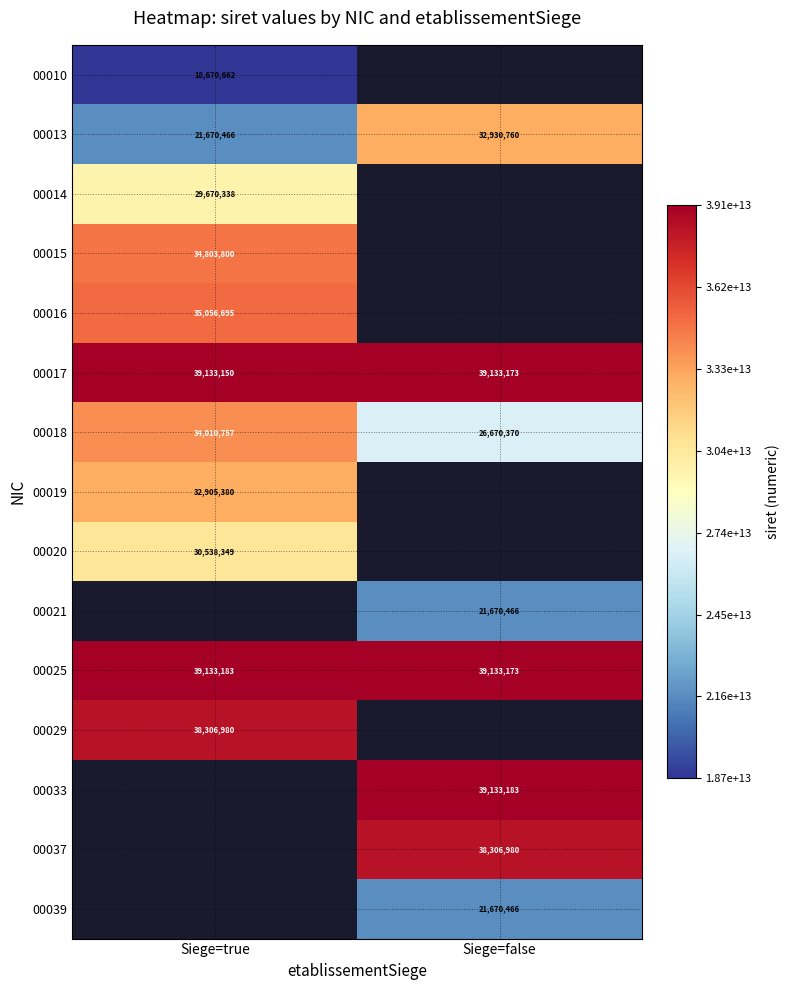

What is the difference between the maximum and minimum values in the 00017 series?

23